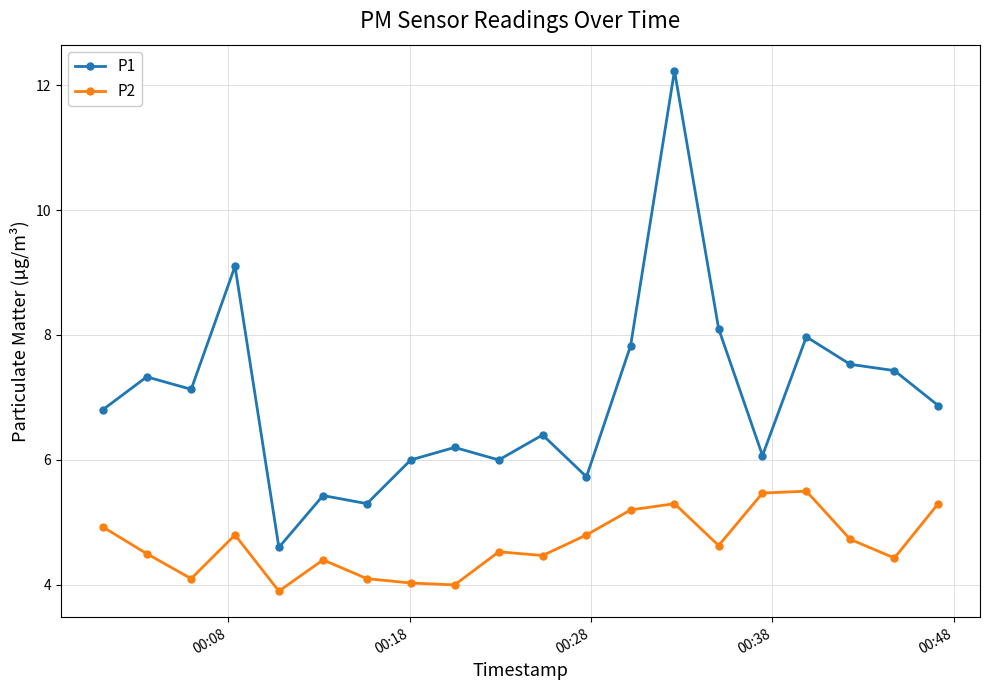

Reading right to left, transcribe all the data shown in this chart.

P1: 6.9	7.4	7.5	8.0	6.1	8.1	12.2	7.8	5.7	6.4	6.0	6.2	6.0	5.3	5.4	4.6	9.1	7.1	7.3	6.8
P2: 5.3	4.4	4.7	5.5	5.5	4.6	5.3	5.2	4.8	4.5	4.5	4.0	4.0	4.1	4.4	3.9	4.8	4.1	4.5	4.9